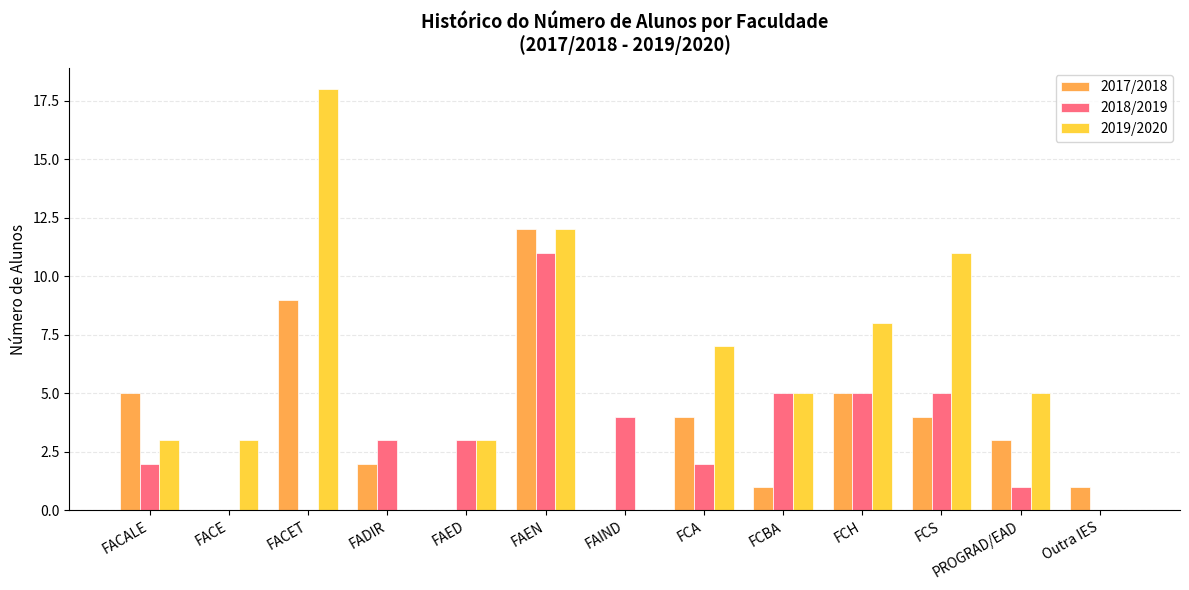

Which series changed the most between FACET and PROGRAD/EAD?

2019/2020